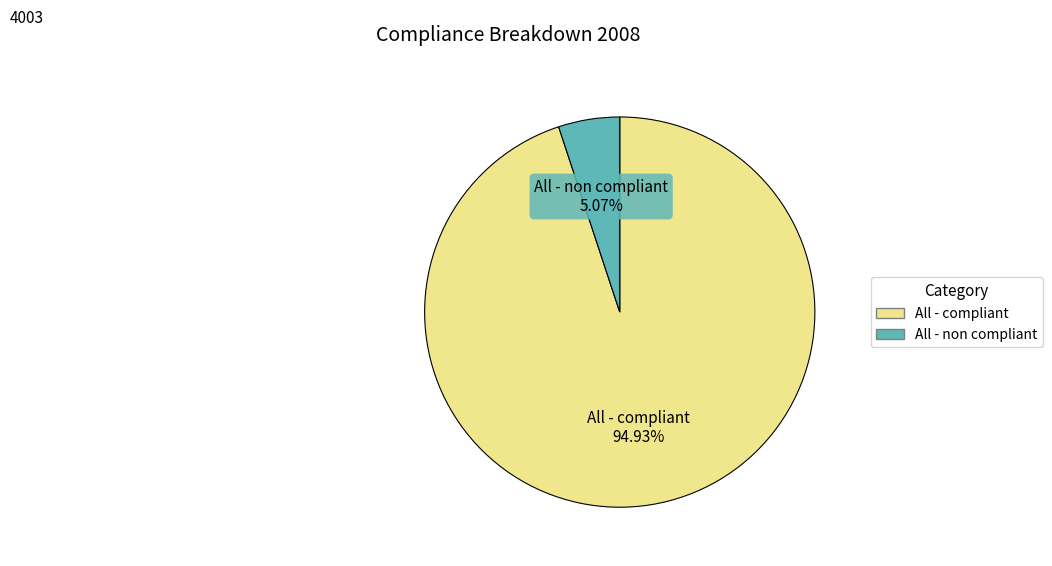

The All - compliant slice represents 95% of the pie. True or false?

True